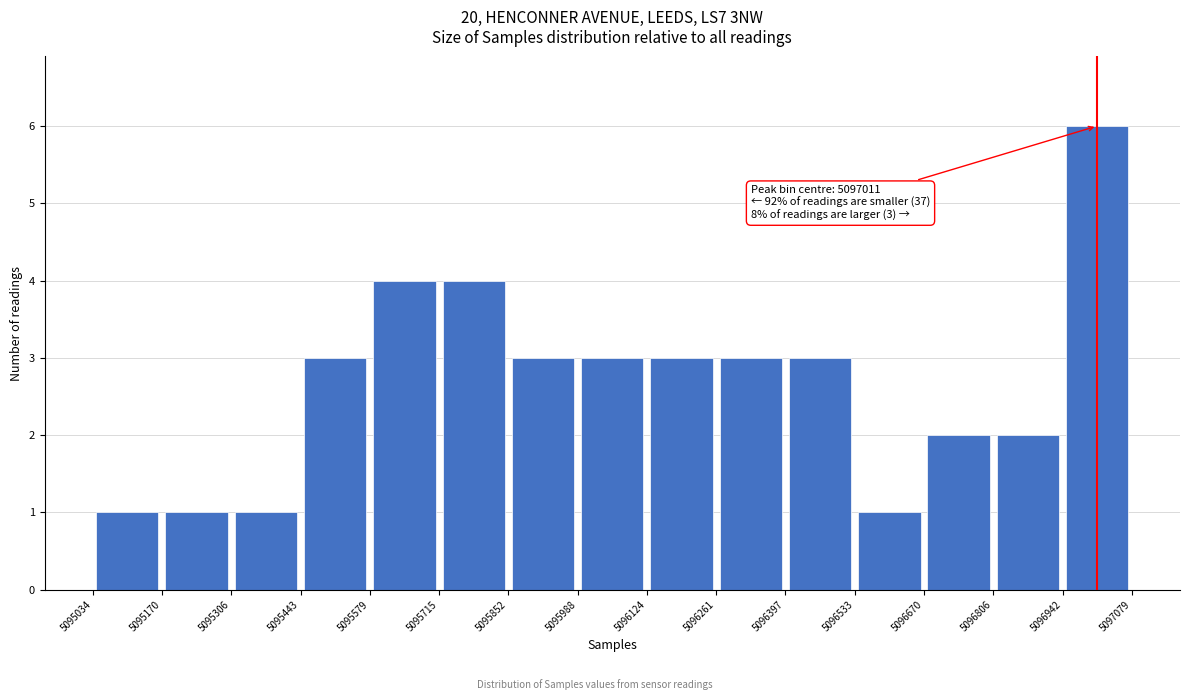

Which range on the x-axis has the tallest bar?

5096942 to 5097079